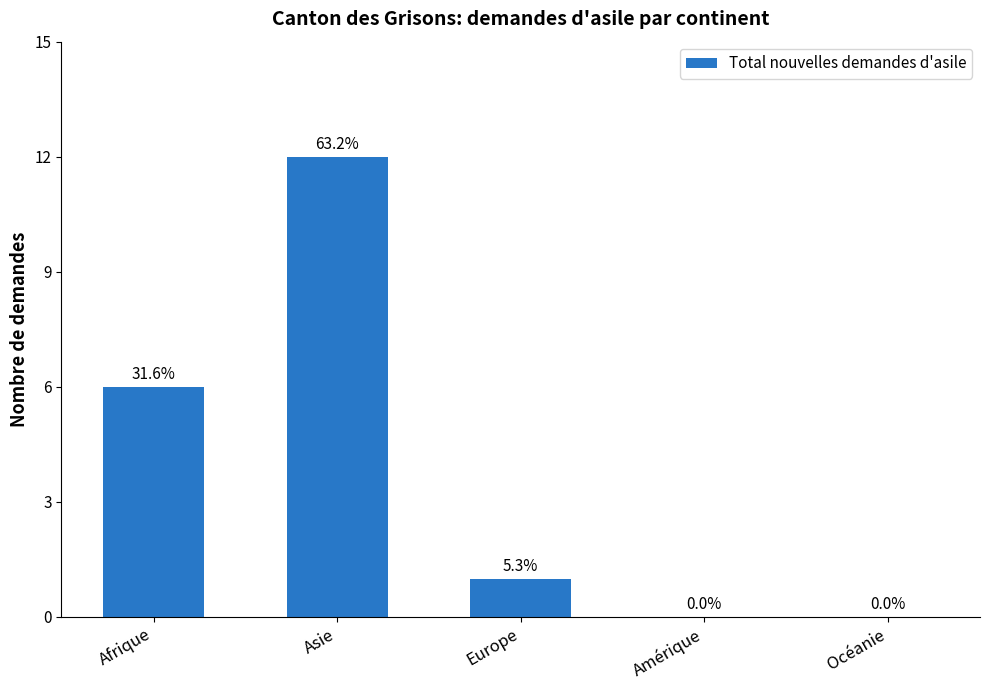

Rank the categories by value from highest to lowest.

Asie, Afrique, Europe, Amérique, Océanie